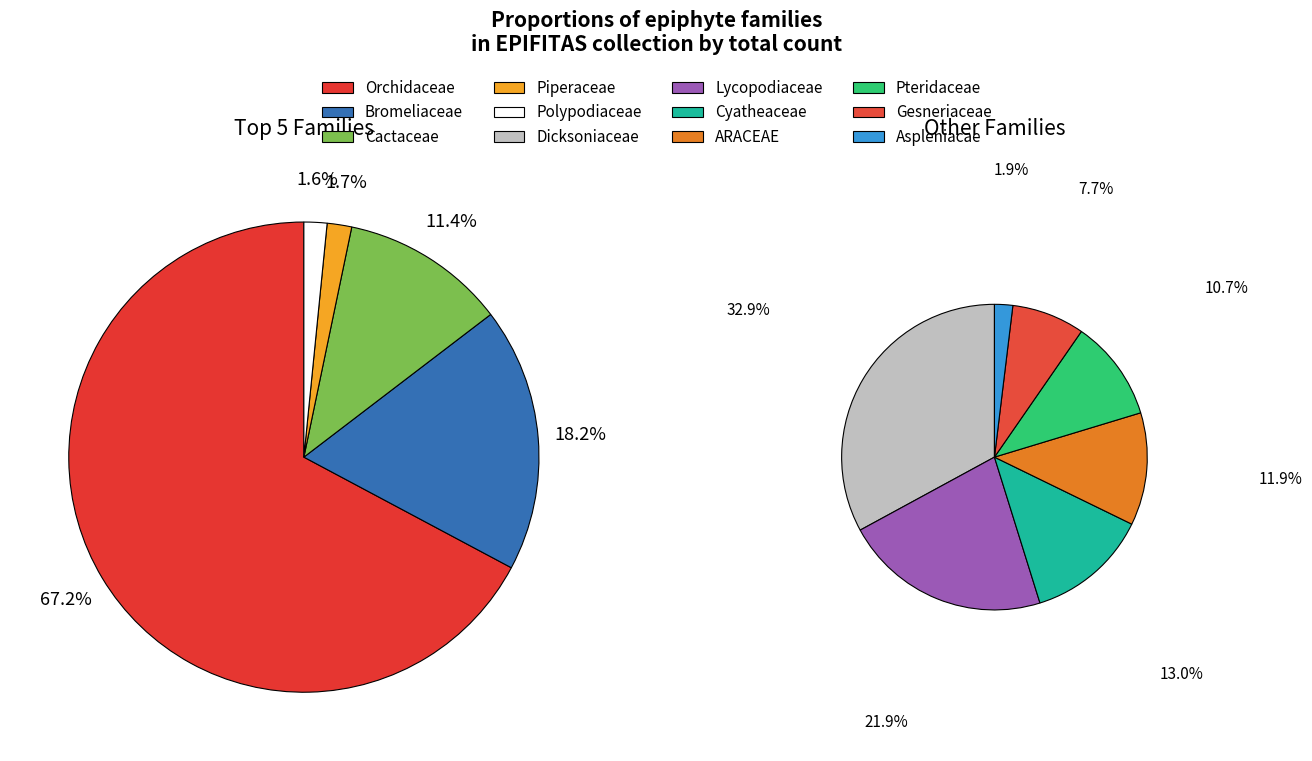

What is the smallest slice in the pie chart?

Aspleniacae